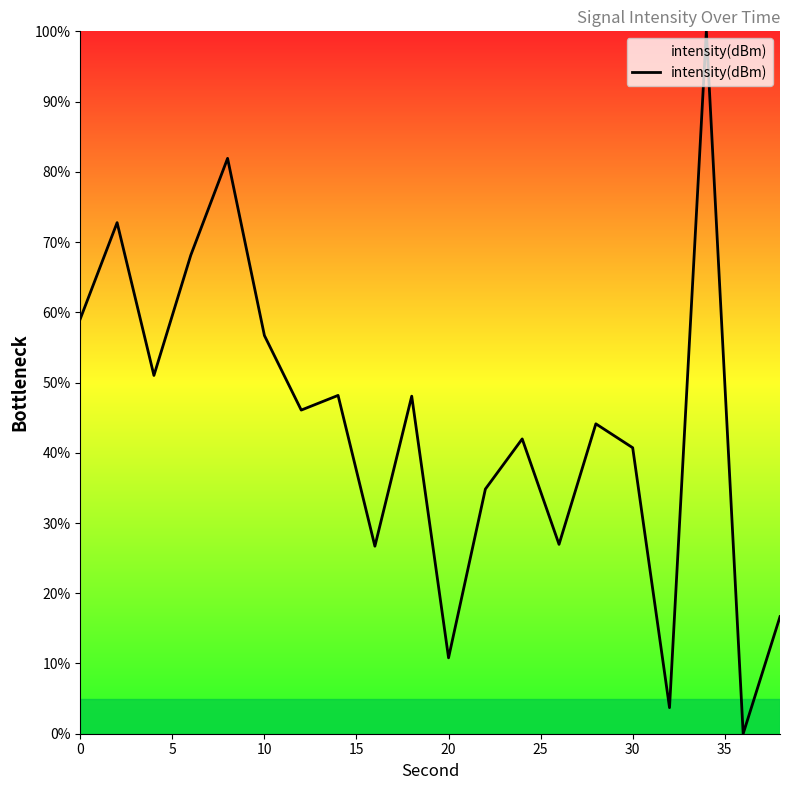

What is the maximum value shown in the chart?

100.0